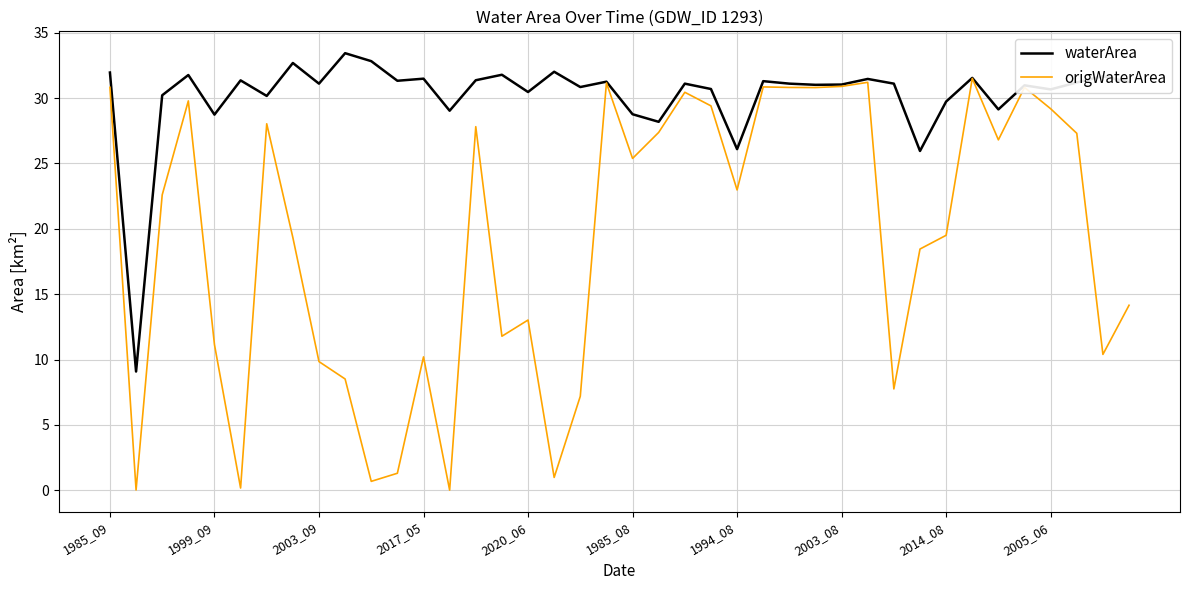

List the series in order of their peak value, highest first.

waterArea, origWaterArea